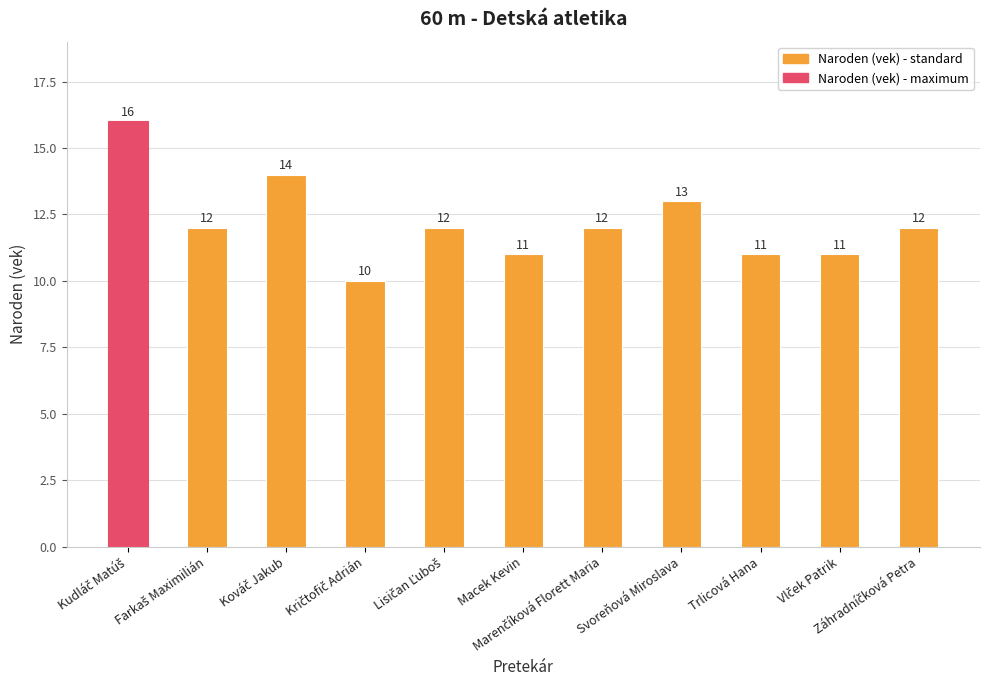

What is the value of the 3rd bar from the left?

14